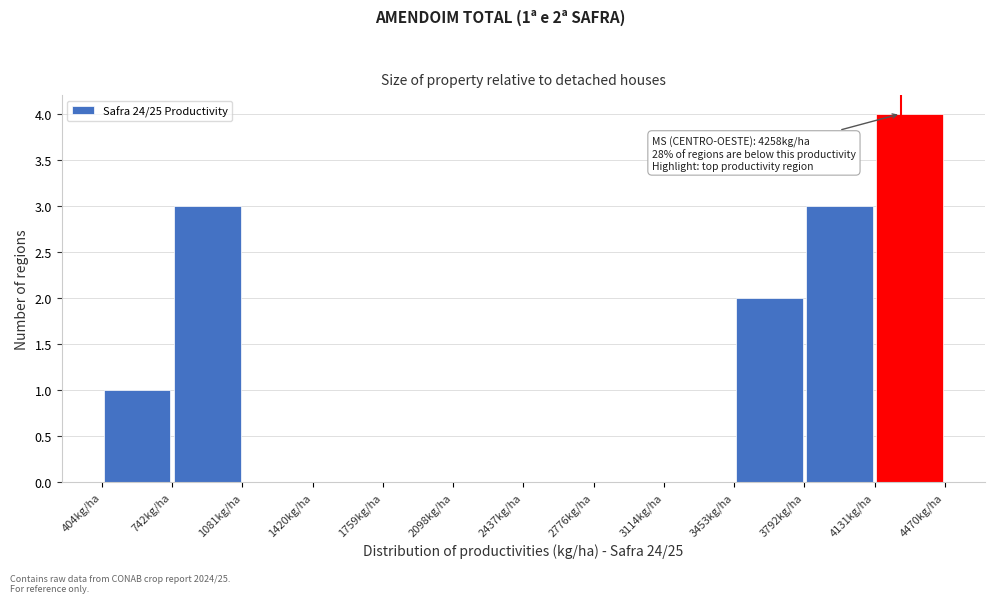

Over which range of the x-axis is the bar tallest?

4150 to 4450